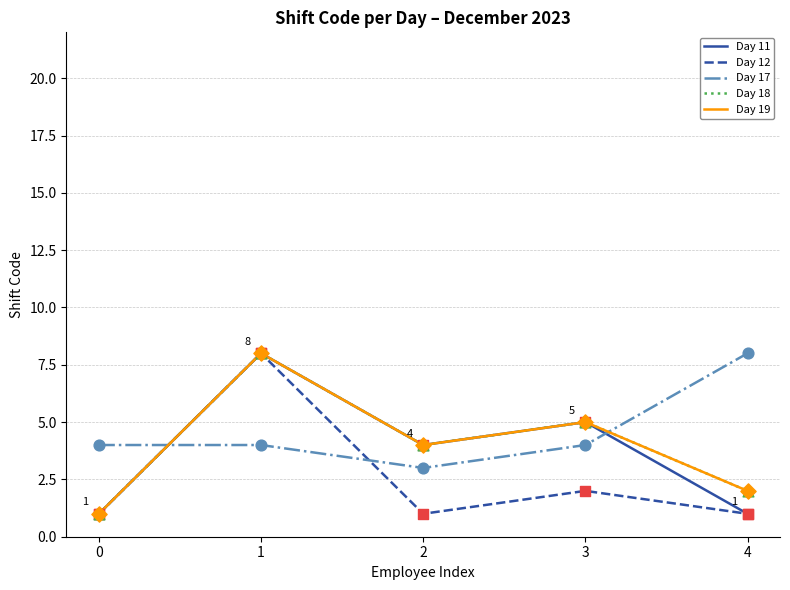

Does the chart have visible grid lines?

Yes